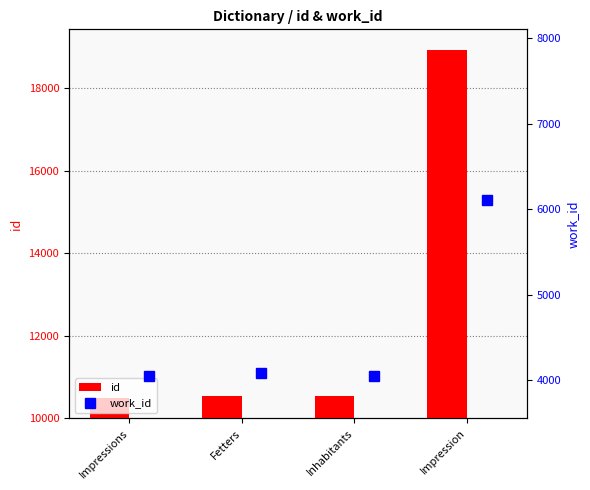

How many distinct data groups are displayed?

3